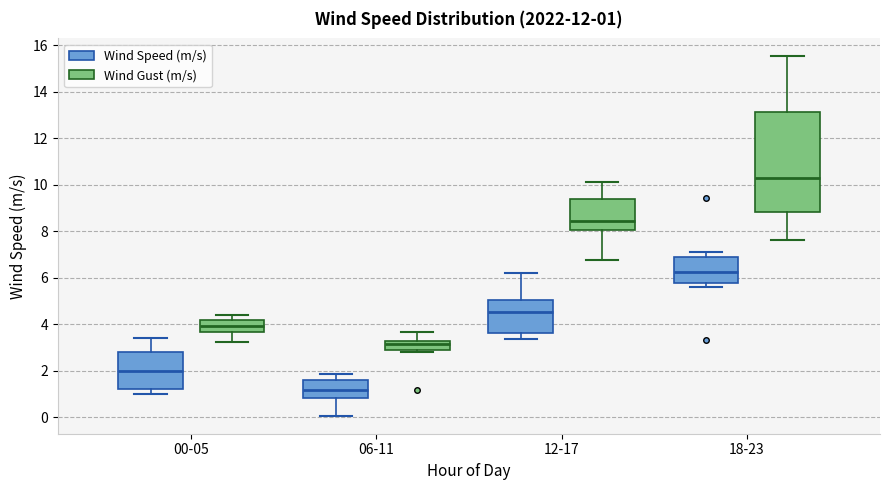

Which box has the lowest median line?

06-11 (Wind Speed (m/s))